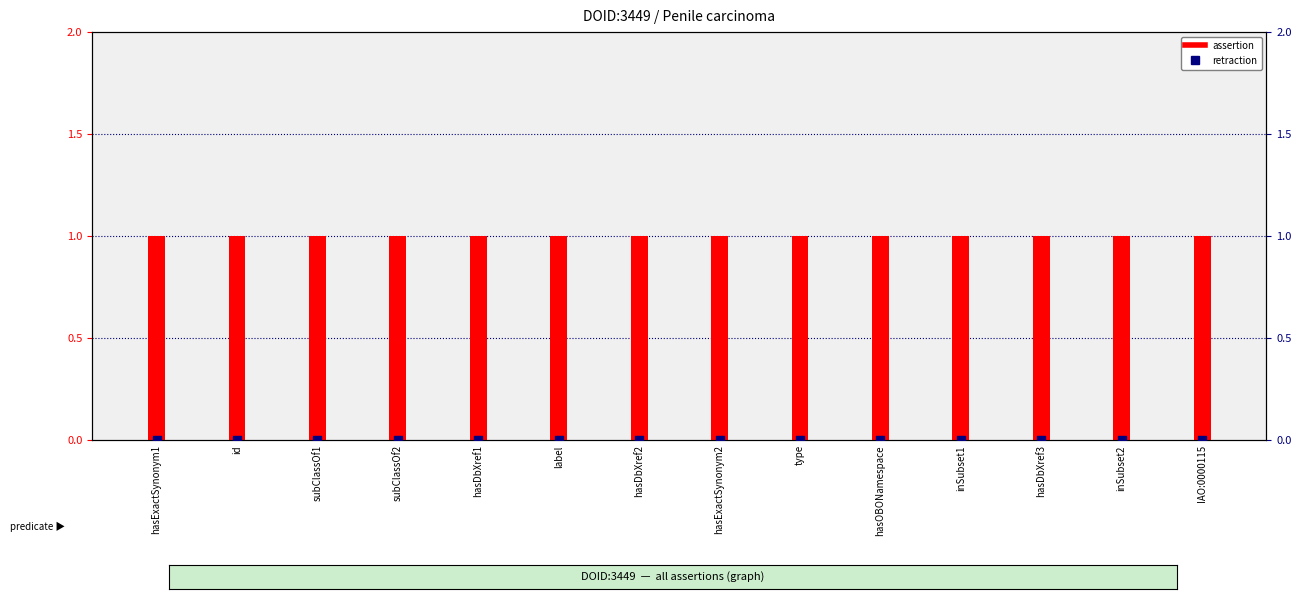

What are all the series names shown in the legend?

assertion, retraction